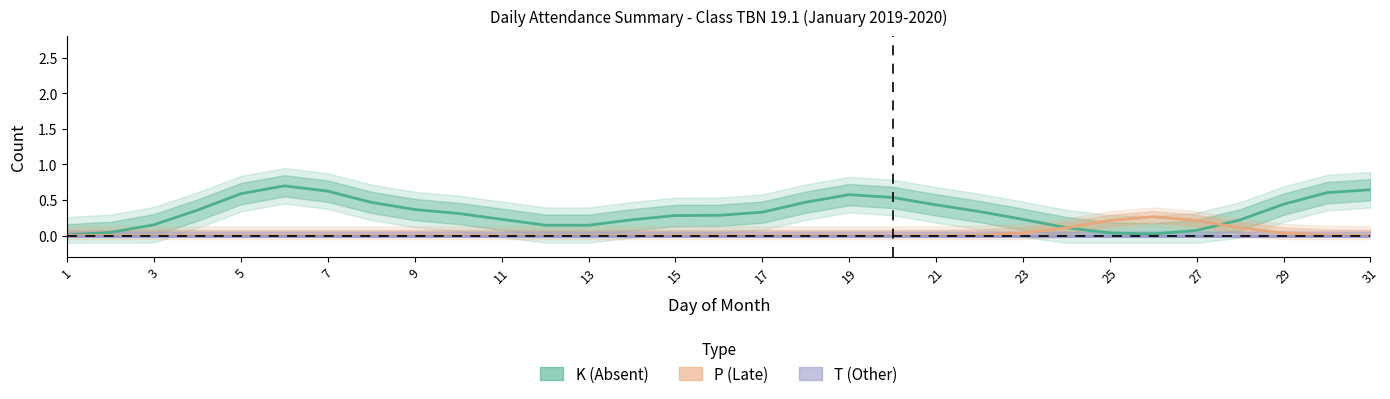

What is the difference between the maximum and minimum values in the P (Late) series?

0.3